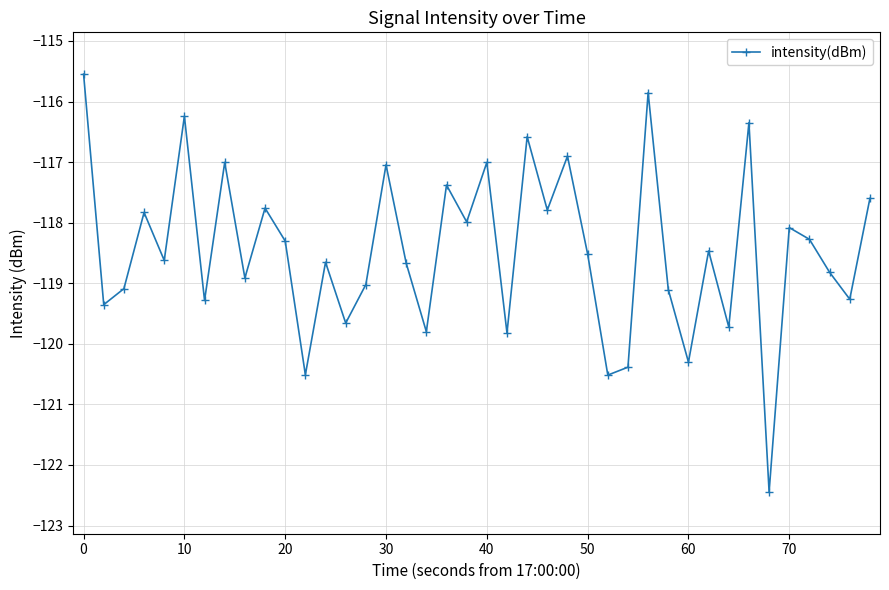

How many points are higher than both their immediate neighbors (excluding endpoints)?

14